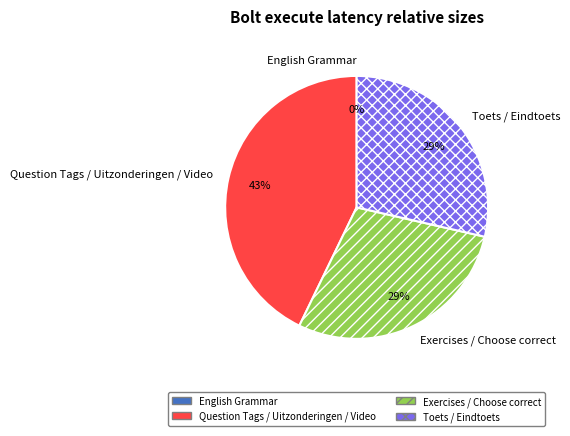

To the nearest percent, what portion does Toets / Eindtoets represent?

29%